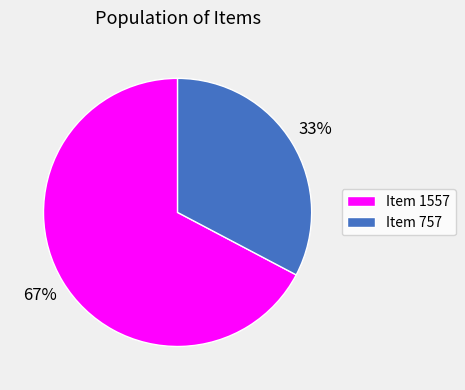

Approximately how many times larger is the value at Item 757 compared to Item 1557?

0.5